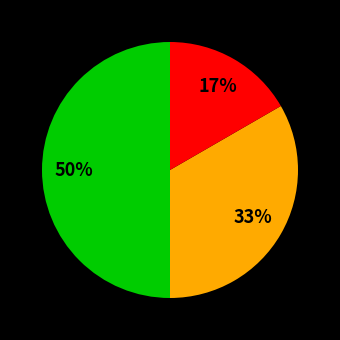

To the nearest percent, what is the average slice percentage?

33%